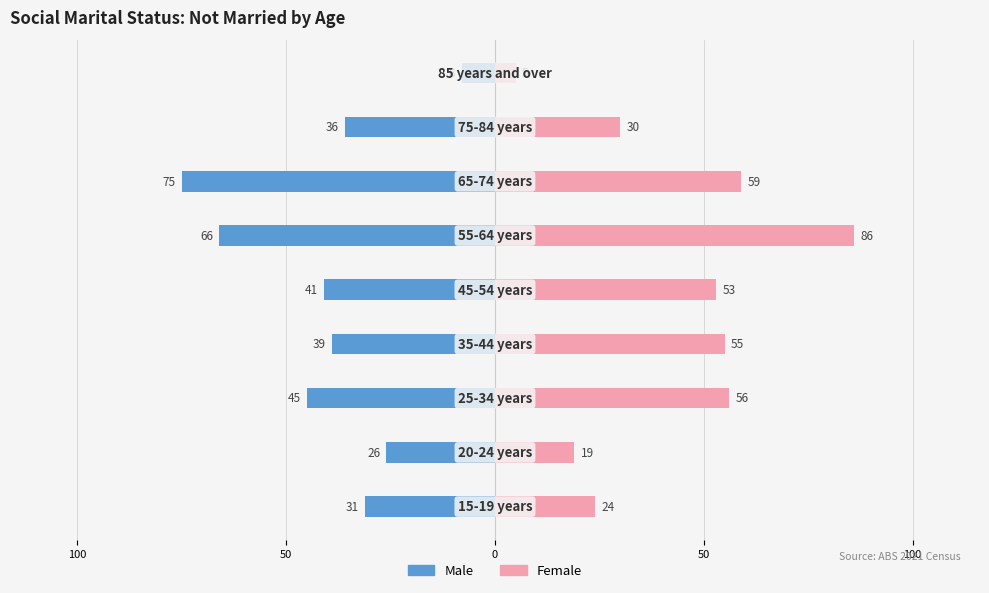

The Male series shows -53 at 150. True or false?

False